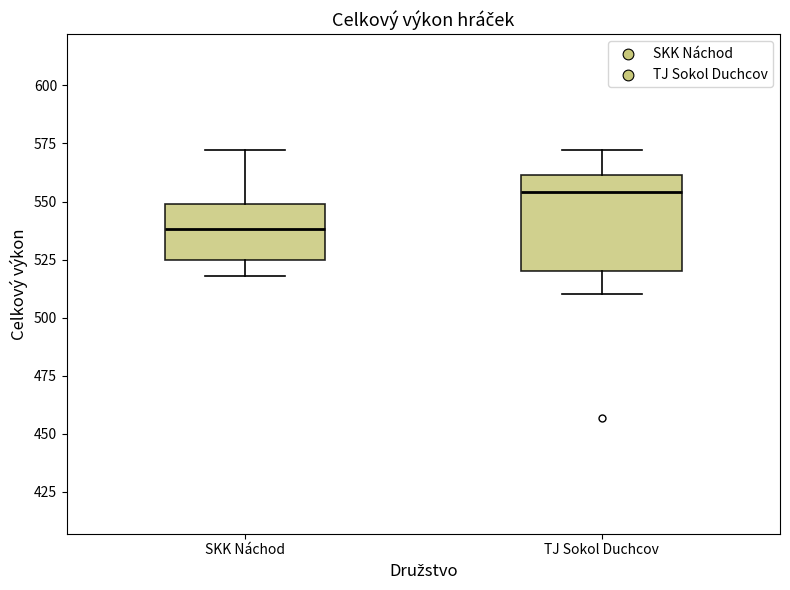

Reading left to right, transcribe this box plot: for each box, give where its median line is, the range the box spans, and where its two whiskers end, as read against the y-axis. The values are not printed on the chart, so give them approximately, as read against the axis.

SKK Náchod: median 540, box 525 to 550, whiskers 520 to 570
TJ Sokol Duchcov: median 555, box 520 to 560, whiskers 510 to 570